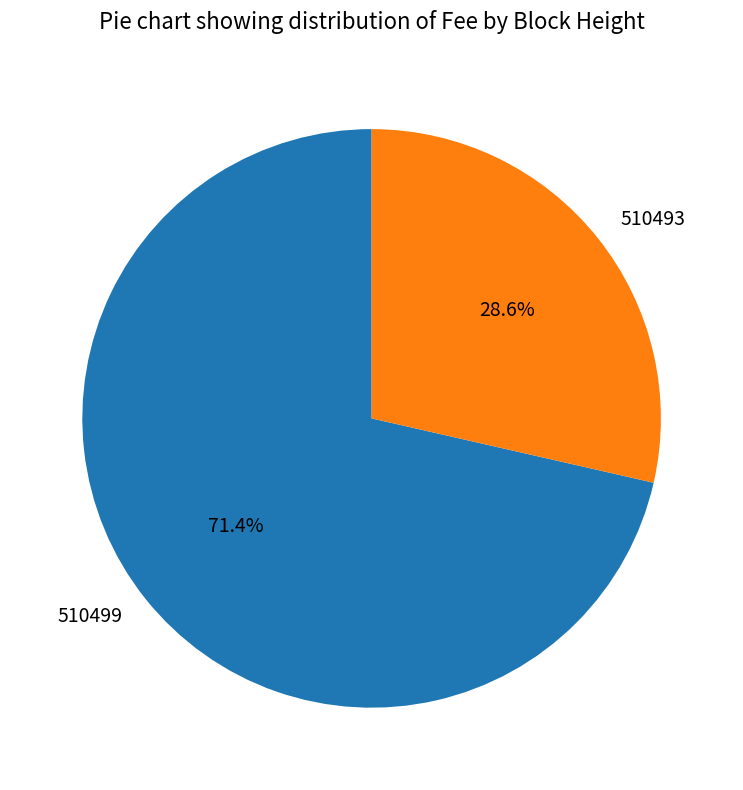

Is the sum of 510499 and 510493 greater than half?

Yes